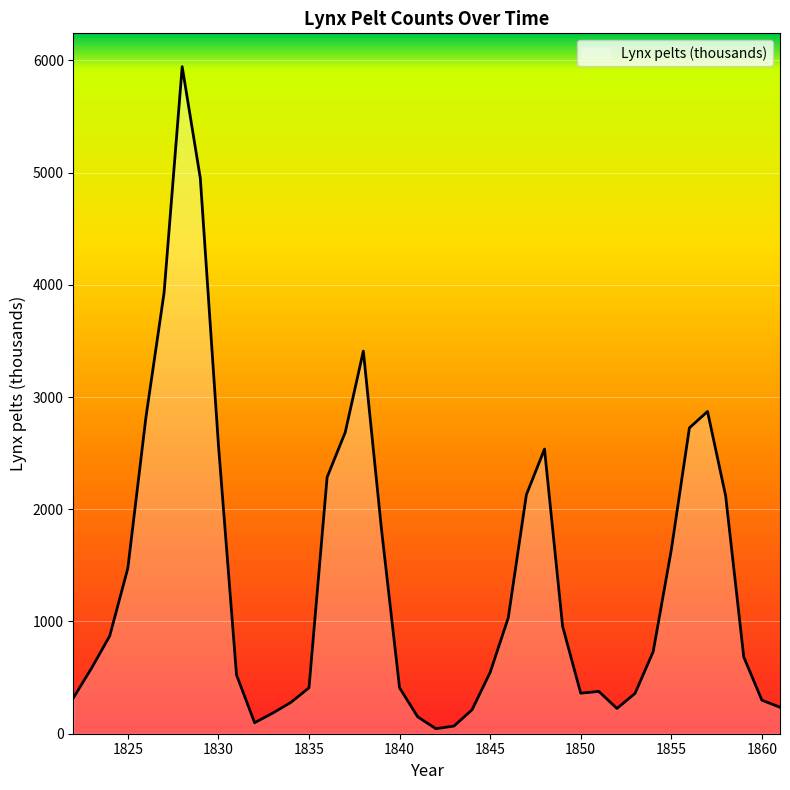

How many lines are shown in the chart?

1